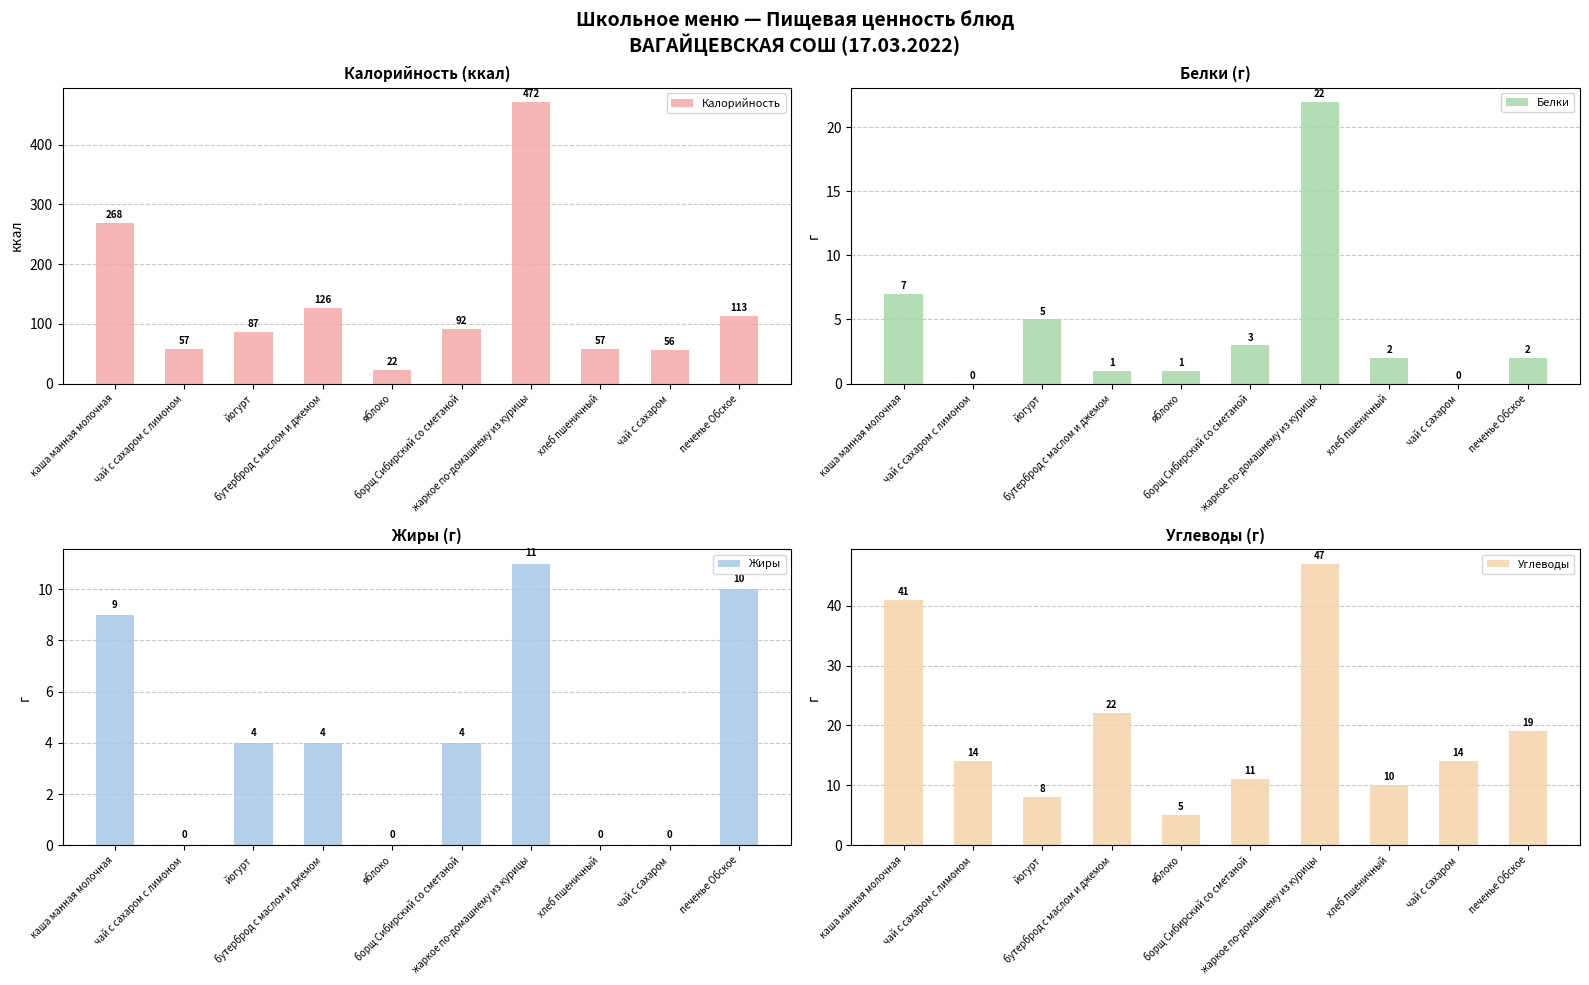

True or false: Жиры has a value of 11 at жаркое по-домашнему из курицы.

True